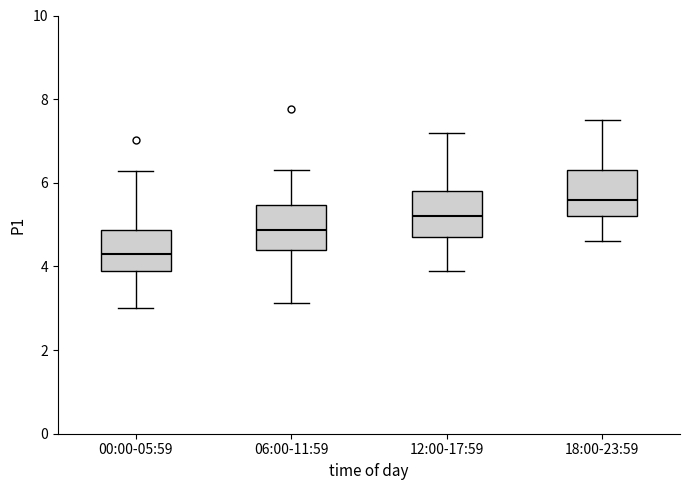

Reading left to right, read every box against the y-axis: the position of its median line, the range the box covers, and the ends of its whiskers. The values are not printed on the chart, so give them approximately, as read against the axis.

00:00-05:59: median 4.4, box 4.0 to 4.8, whiskers 3.0 to 6.2
06:00-11:59: median 4.8, box 4.4 to 5.4, whiskers 3.2 to 6.4
12:00-17:59: median 5.2, box 4.8 to 5.8, whiskers 4.0 to 7.2
18:00-23:59: median 5.6, box 5.2 to 6.4, whiskers 4.6 to 7.6